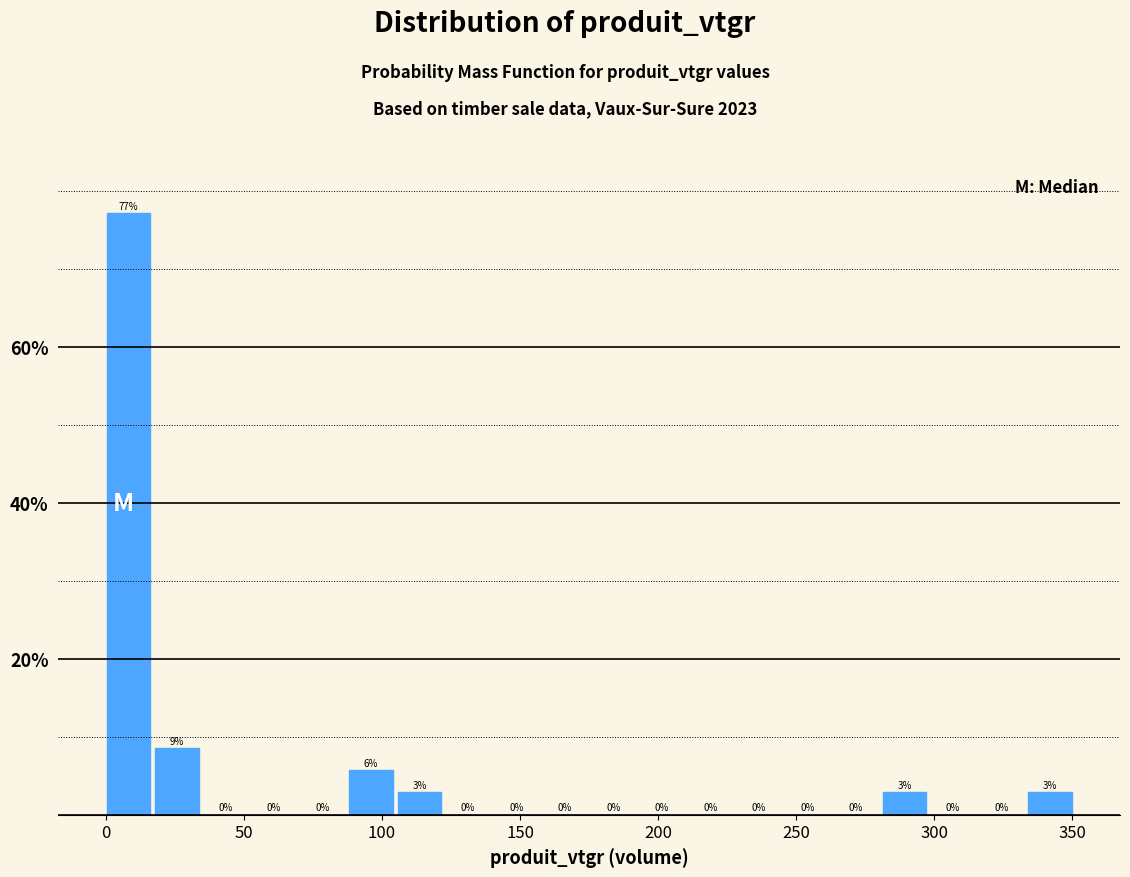

Read against the x-axis, roughly where is the centre of the tallest bar?

10